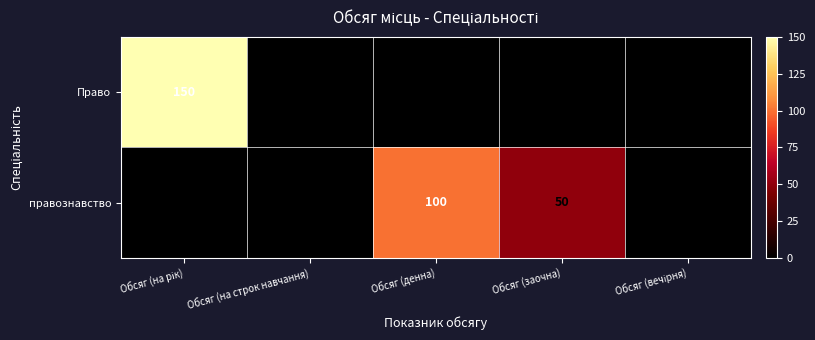

What is the difference between the maximum and minimum values in the Право series?

150